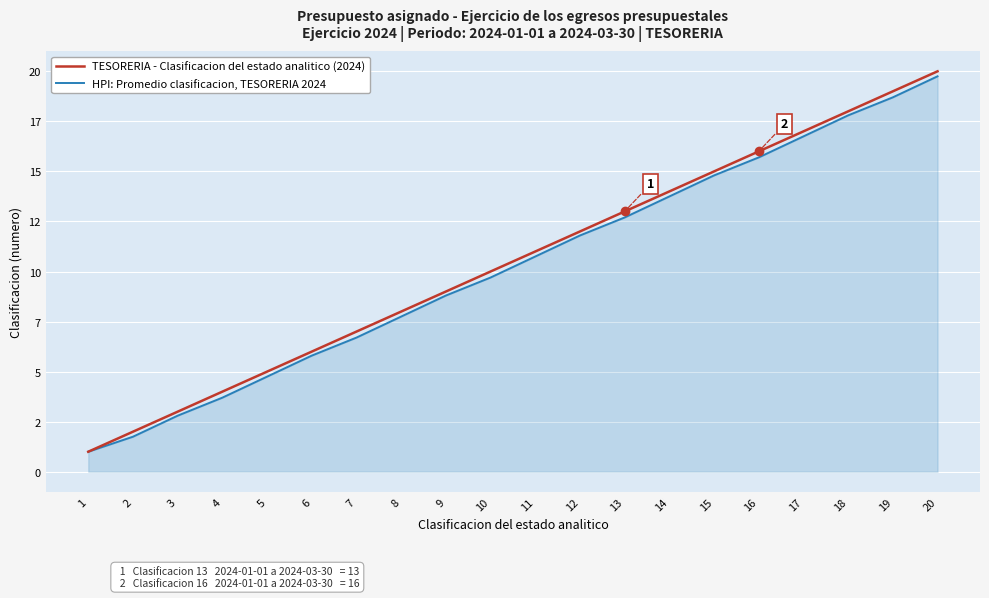

True or false: HPI: Promedio clasificacion, TESORERIA 2024 and TESORERIA - Clasificacion del estado analitico (2024) intersect in this chart.

False